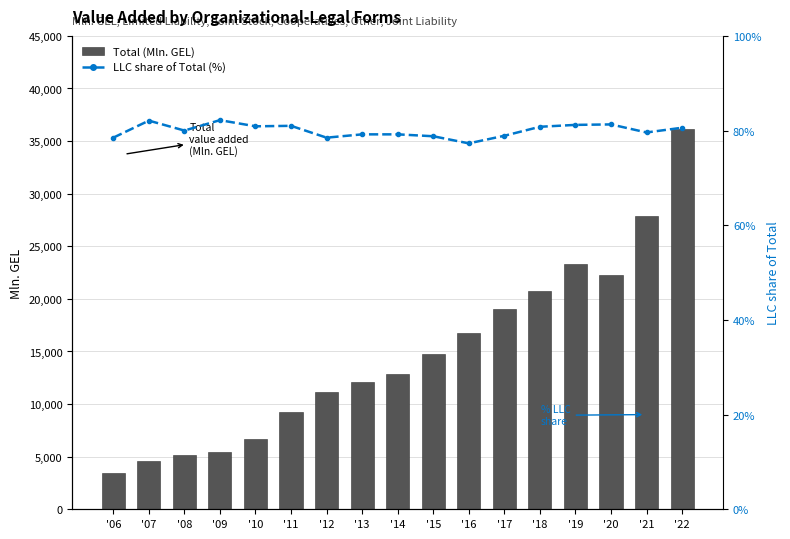

What is the difference between the maximum and second lowest values in the Total value added series?

31611.9